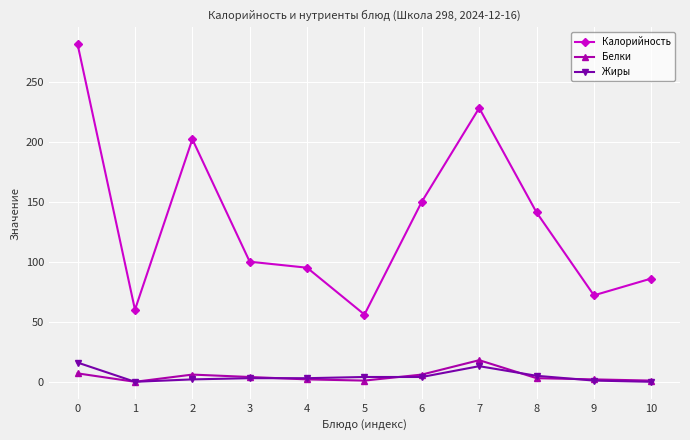

True or false: Жиры and Калорийность cross at least once.

False